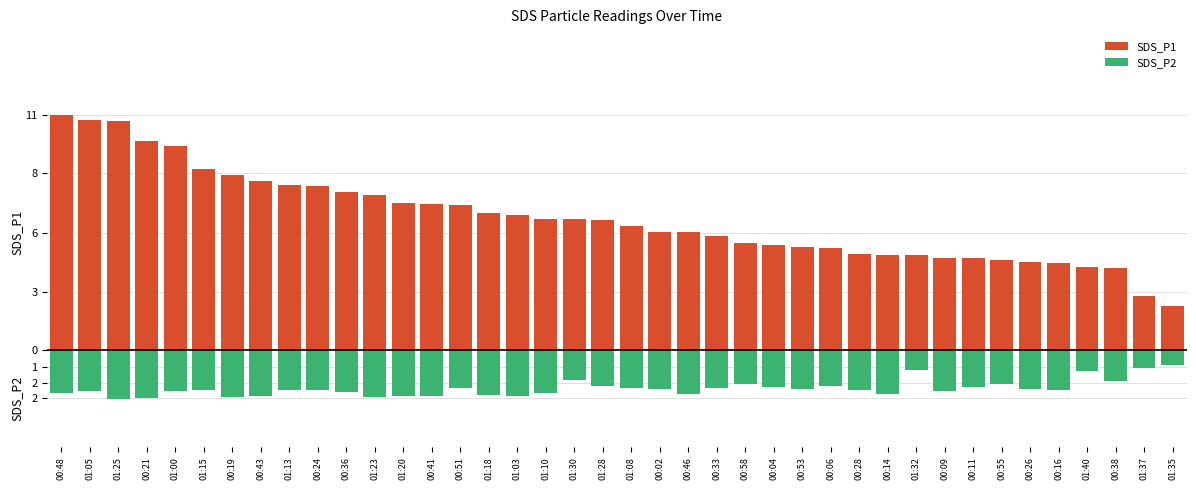

Reading right to left, list all the values displayed in this chart.

SDS_P1: 01:35=2.1	01:37=2.6	00:38=3.9	01:40=4.0	00:16=4.2	00:26=4.2	00:55=4.3	00:11=4.4	00:09=4.4	01:32=4.6	00:14=4.6	00:28=4.6	00:06=4.9	00:53=4.9	00:04=5.0	00:58=5.2	00:33=5.5	00:46=5.7	00:02=5.7	01:08=6.0	01:28=6.2	01:30=6.3	01:10=6.3	01:03=6.5	01:18=6.6	00:51=7.0	00:41=7.0	01:20=7.1	01:23=7.4	00:36=7.6	00:24=7.9	01:13=7.9	00:43=8.1	00:19=8.4	01:15=8.7	01:00=9.8	00:21=10.0	01:25=11.0	01:05=11.0	00:48=11.3
SDS_P2: 01:35=-0.7	01:37=-0.9	00:38=-1.5	01:40=-1.0	00:16=-1.9	00:26=-1.9	00:55=-1.6	00:11=-1.8	00:09=-1.9	01:32=-0.9	00:14=-2.1	00:28=-1.9	00:06=-1.7	00:53=-1.9	00:04=-1.8	00:58=-1.6	00:33=-1.8	00:46=-2.1	00:02=-1.9	01:08=-1.8	01:28=-1.7	01:30=-1.4	01:10=-2.1	01:03=-2.2	01:18=-2.1	00:51=-1.8	00:41=-2.2	01:20=-2.2	01:23=-2.2	00:36=-2.0	00:24=-1.9	01:13=-1.9	00:43=-2.2	00:19=-2.2	01:15=-1.9	01:00=-1.9	00:21=-2.3	01:25=-2.3	01:05=-2.0	00:48=-2.1